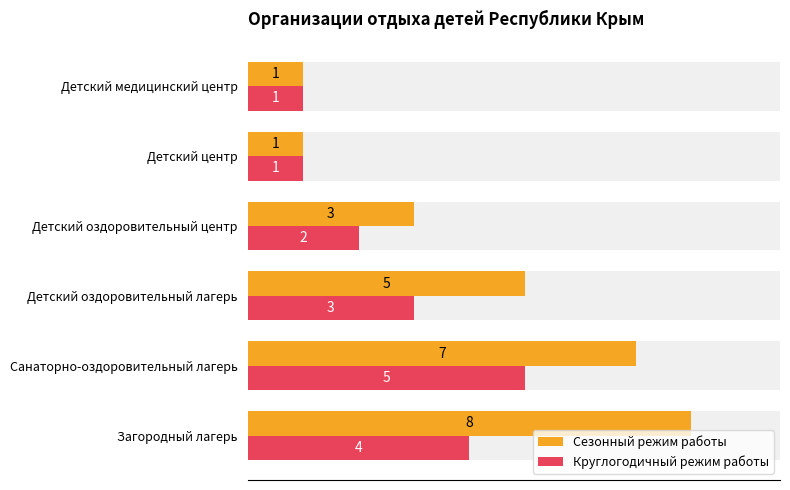

The value of Сезонный режим работы at 2 is 7. True or false?

True